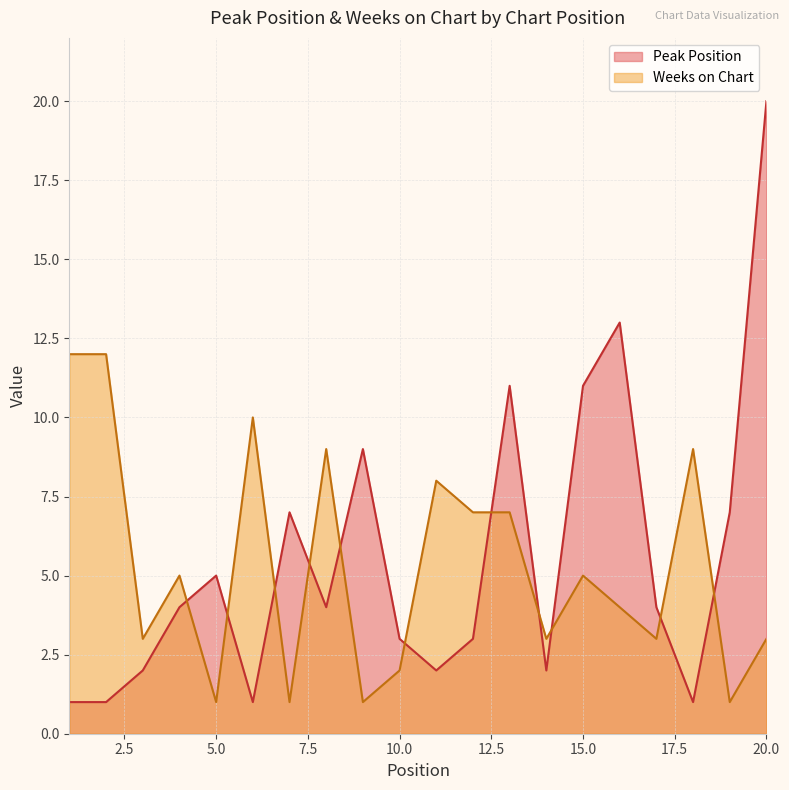

At how many categories does at least one series exceed 8?

10